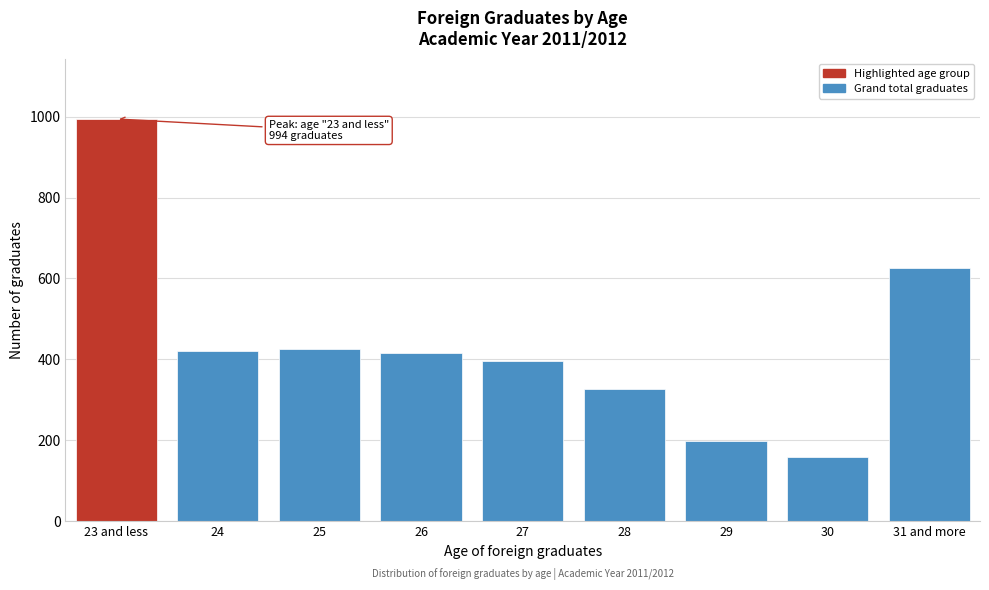

Reading left to right, list all the values displayed in this chart.

23 and less=994	24=421	25=426	26=416	27=397	28=327	29=198	30=160	31 and more=625